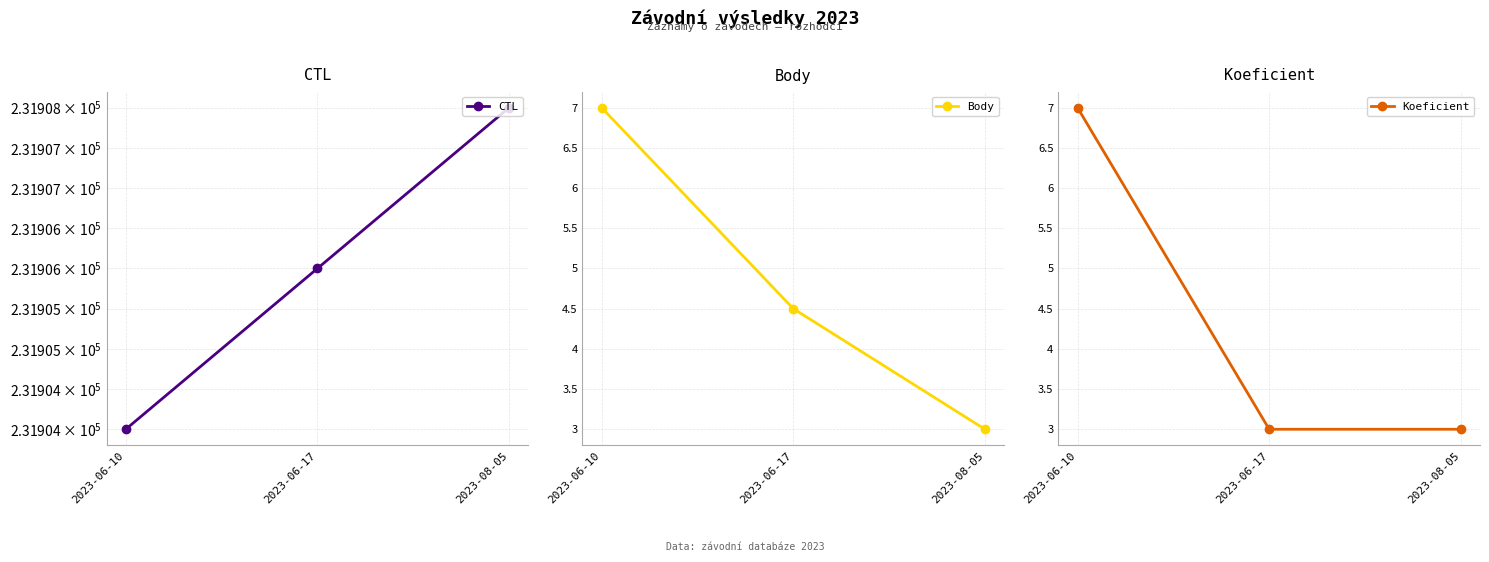

What is the approximate value of Koeficient at 2023-06-10?

7